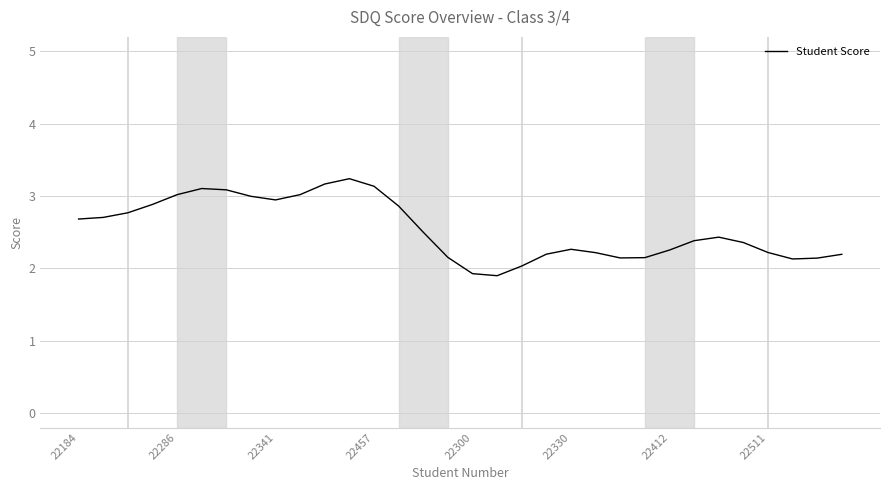

Count the number of categories in the chart.

32